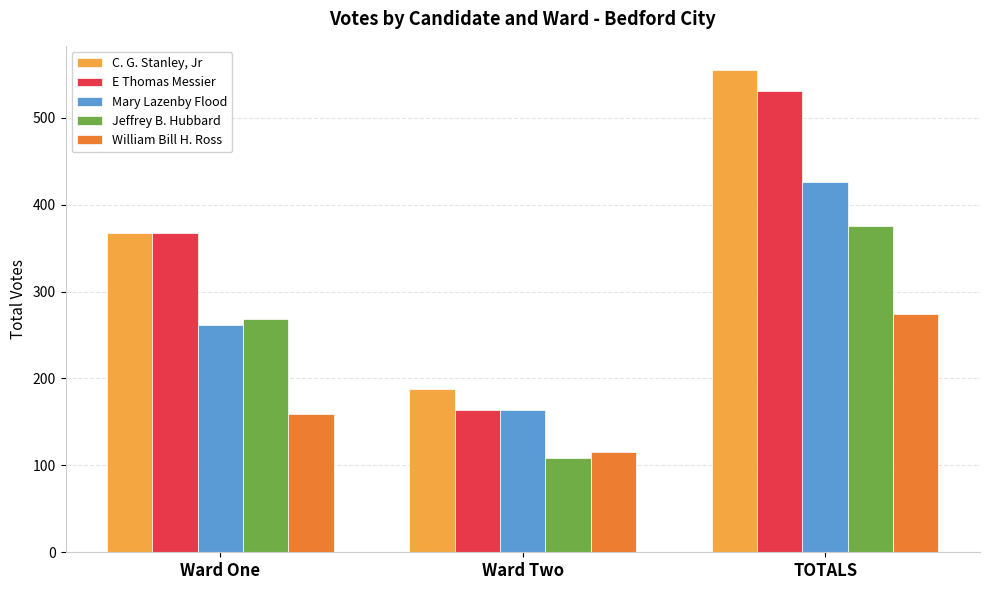

What is the difference between the highest and lowest values at Ward One?

208